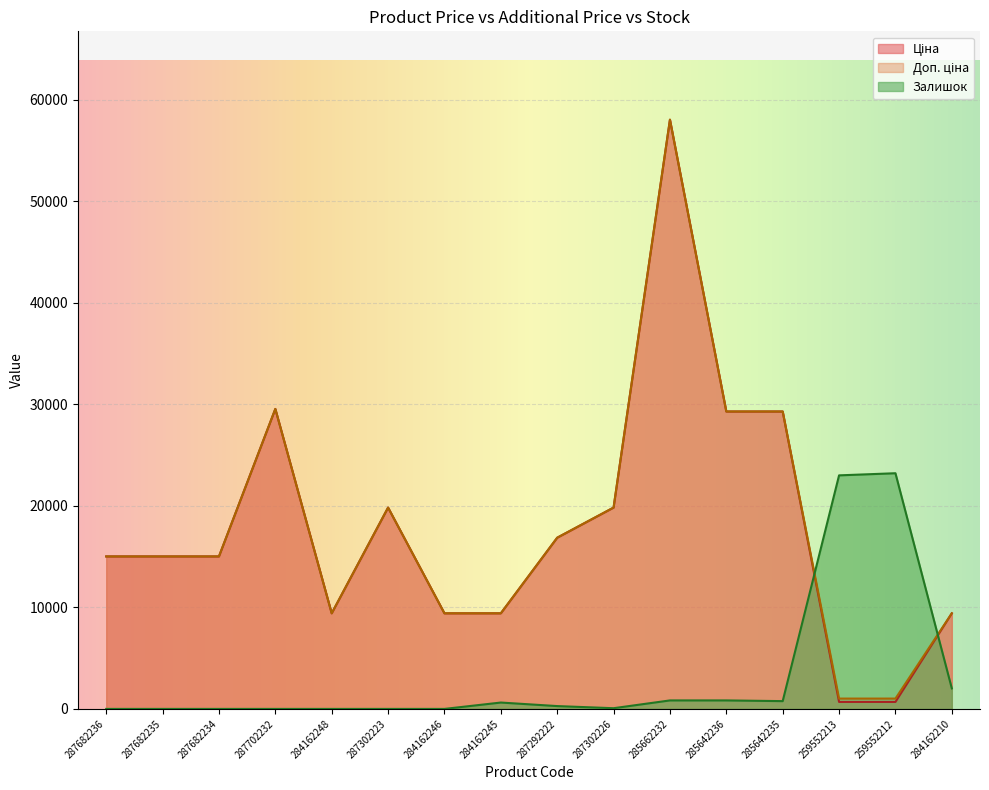

The value of Ціна at 287682236 is 15019.2. True or false?

True